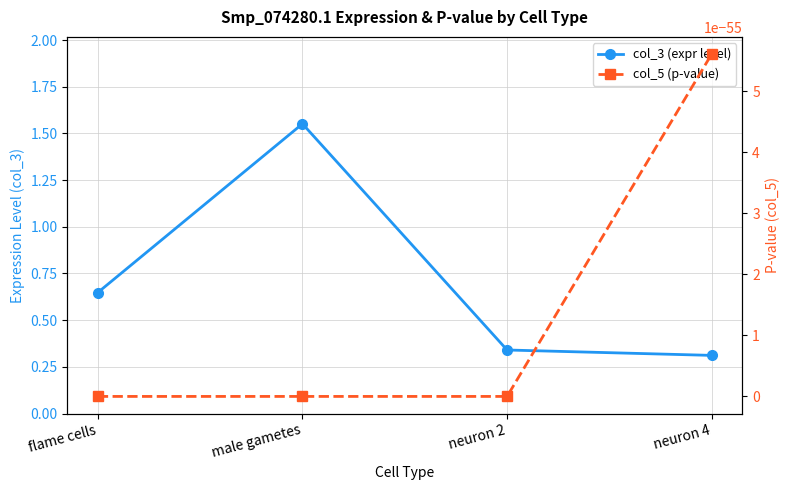

What is the label of the 4th point from the right?

flame cells